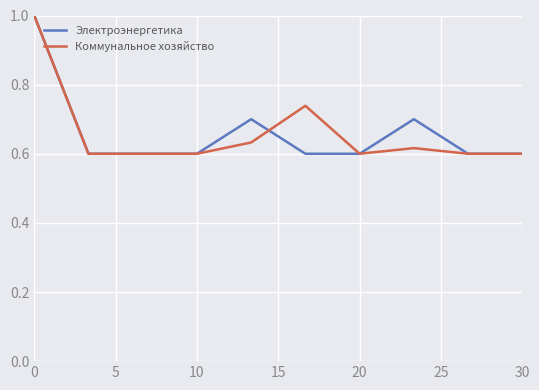

What is the greatest value displayed?

1.0